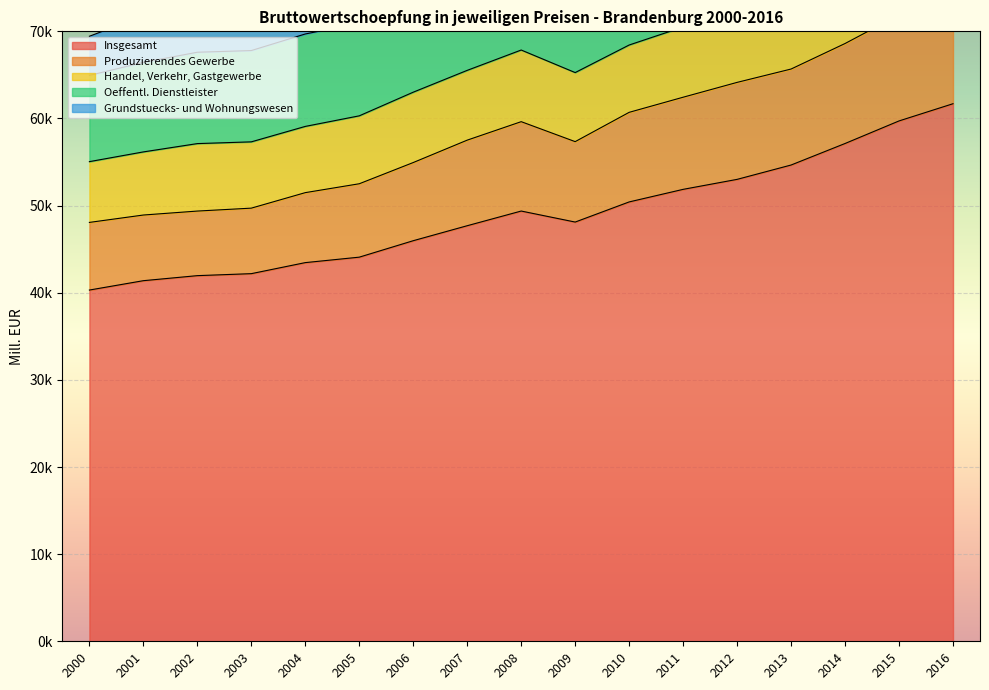

What is the maximum value shown in the chart?

98496.8